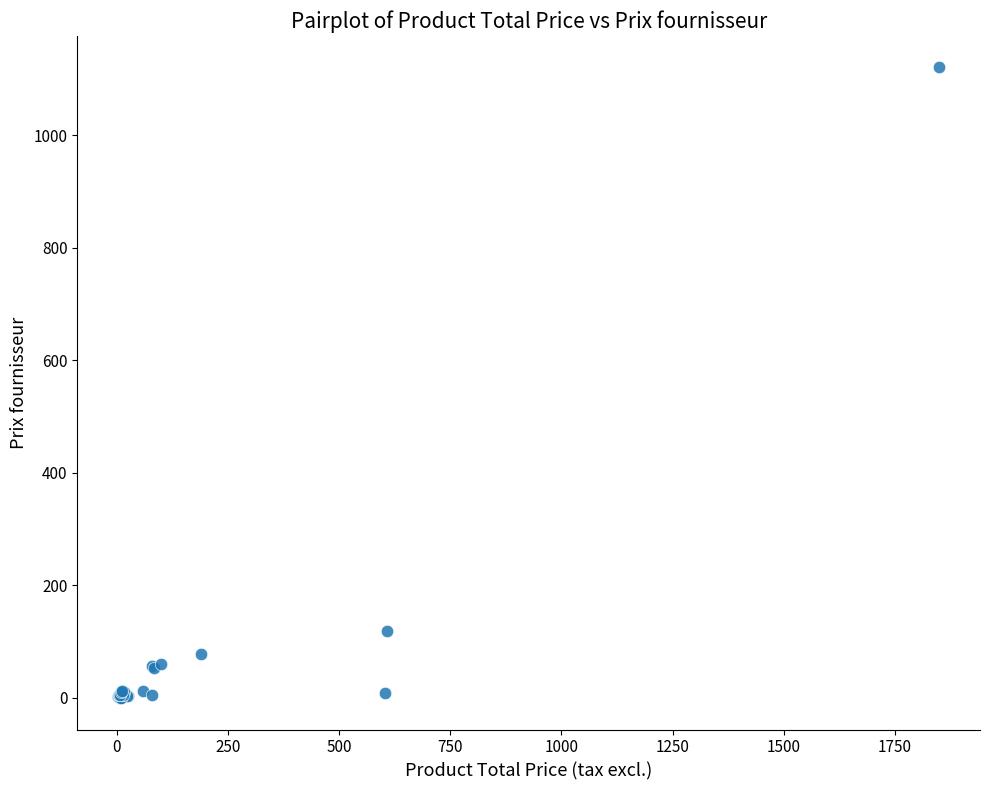

What Y value in the scatter plot is closest to 560?

119.7